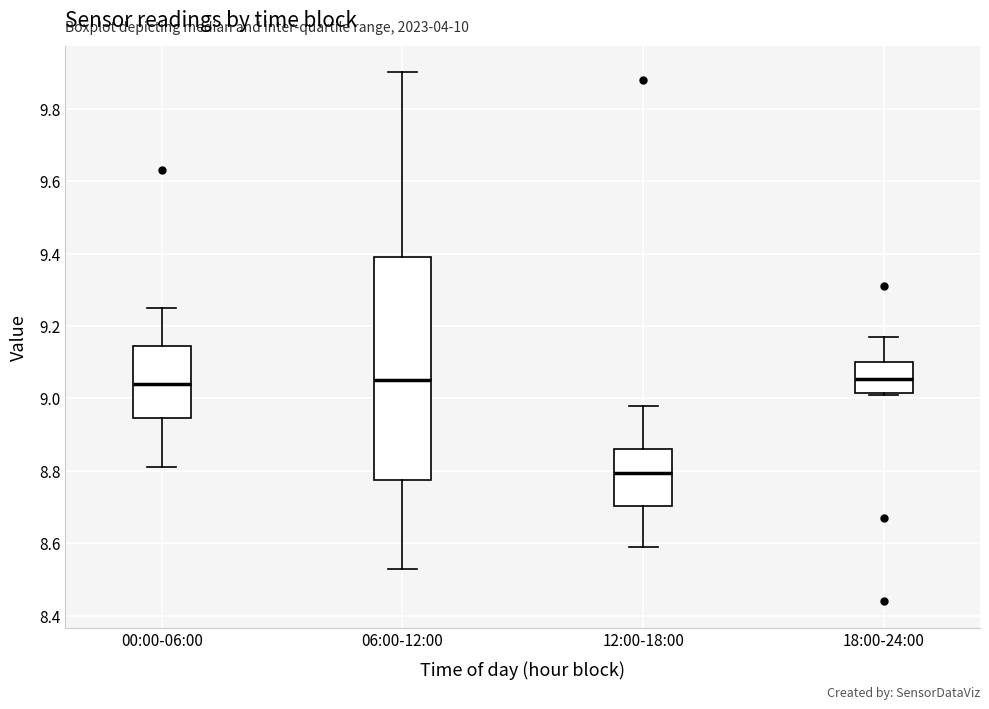

Reading left to right, transcribe this box plot: for each box, give where its median line is, the range the box spans, and where its two whiskers end, as read against the y-axis. The values are not printed on the chart, so give them approximately, as read against the axis.

00:00-06:00: median 9.04, box 8.94 to 9.14, whiskers 8.82 to 9.26
06:00-12:00: median 9.06, box 8.78 to 9.40, whiskers 8.54 to 9.90
12:00-18:00: median 8.80, box 8.70 to 8.86, whiskers 8.60 to 8.98
18:00-24:00: median 9.06, box 9.02 to 9.10, whiskers 9.02 to 9.18